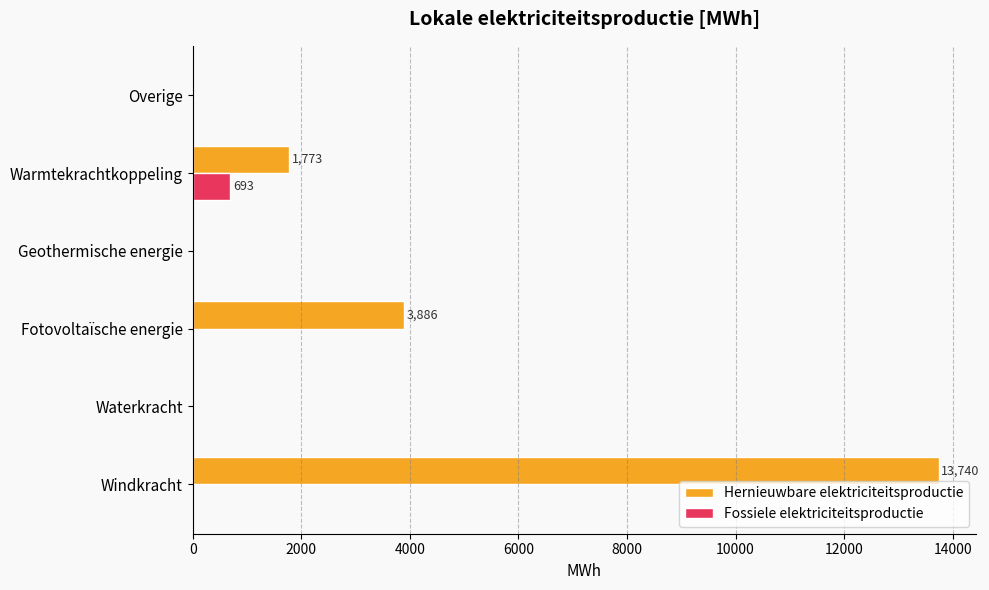

What is the sum of all Fossiele elektriciteitsproductie values?

693.2